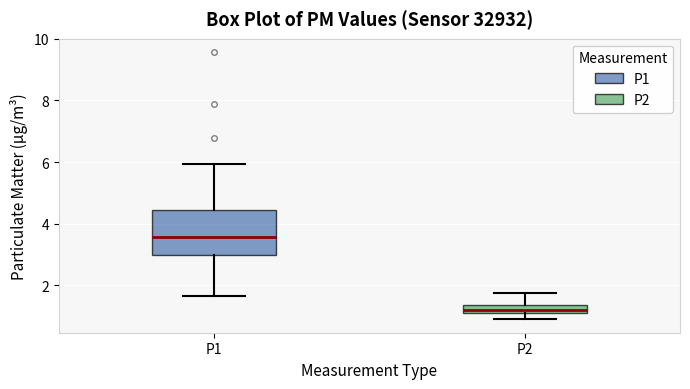

Which box is the tallest, from its lower edge to its upper edge?

P1